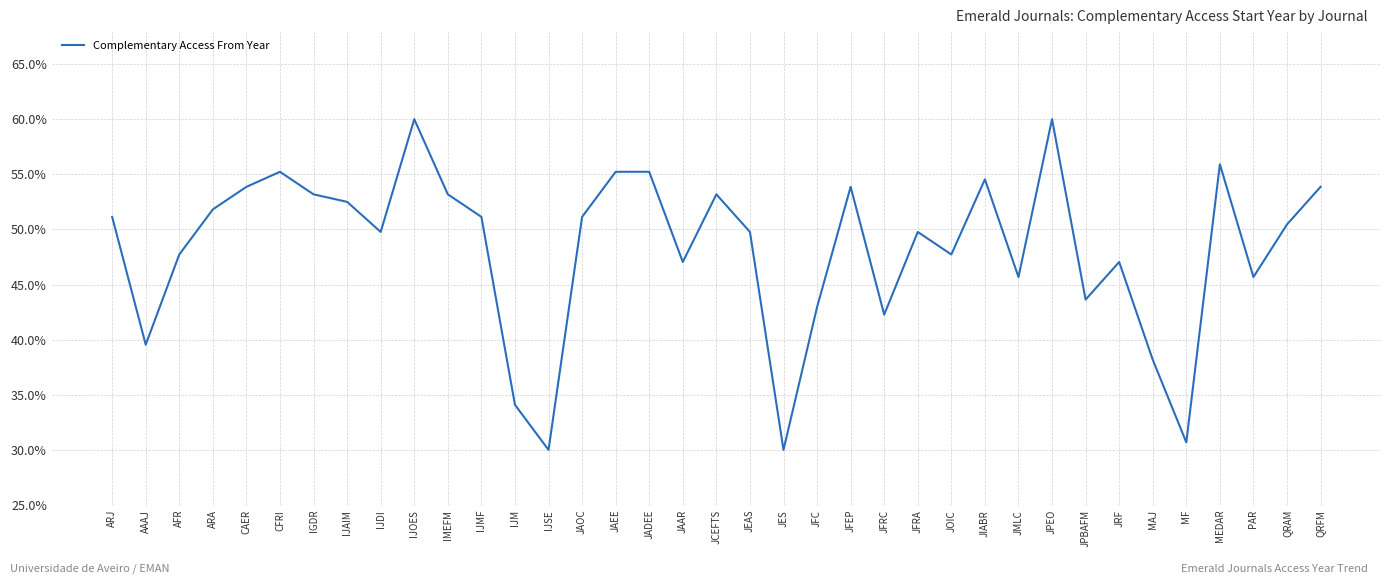

What is the average value?

48.3